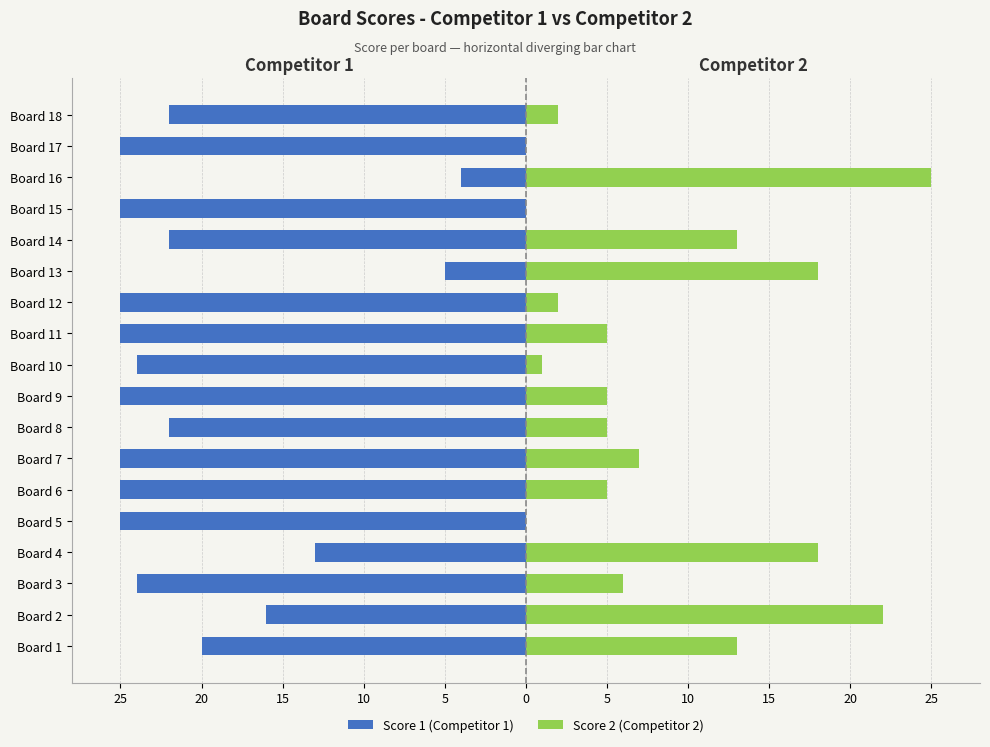

How many series are shown in this chart?

2